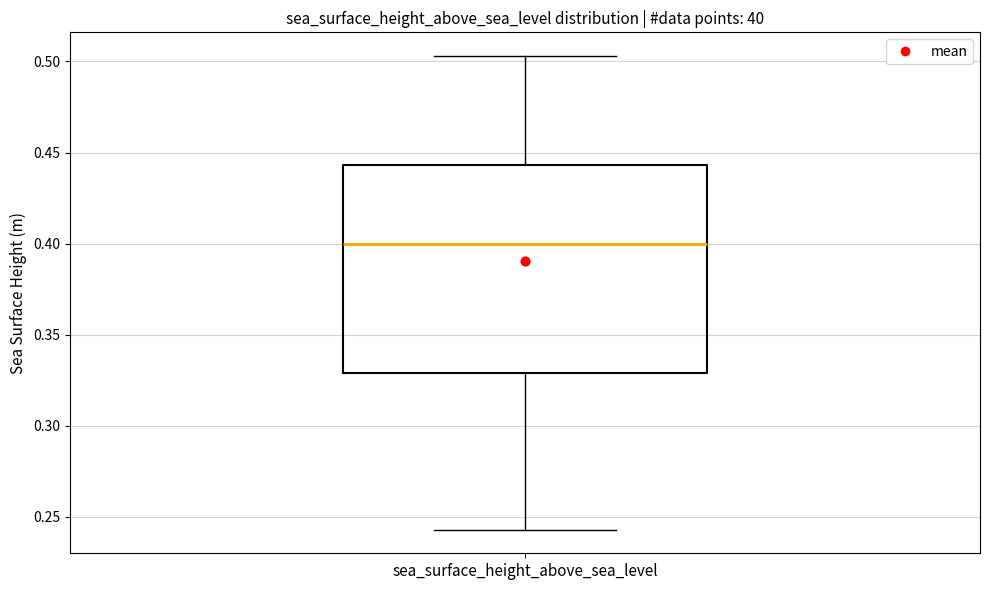

Transcribe this box plot: give where the median line is, the range the box spans, and where the two whiskers end, as read against the y-axis. The values are not printed on the chart, so give them approximately, as read against the axis.

median 0.400, box 0.330 to 0.445, whiskers 0.245 to 0.505